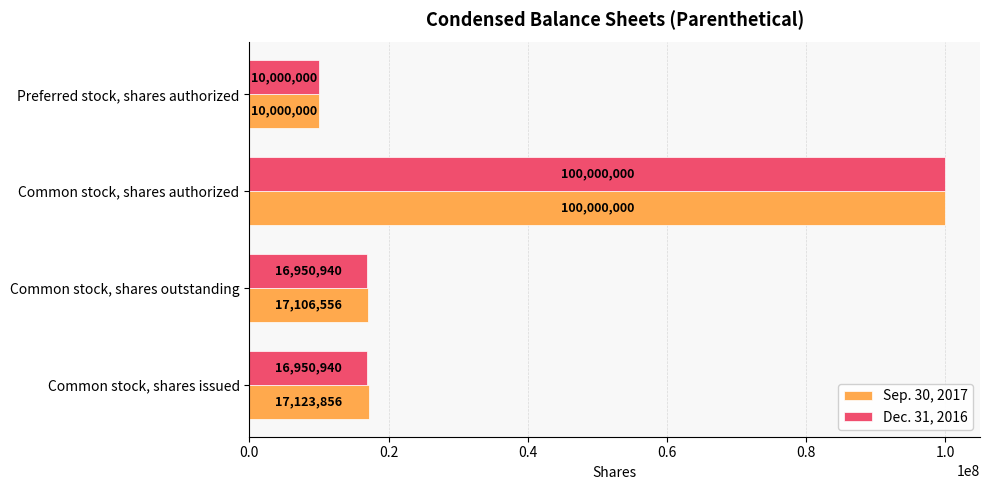

What is the total value across all series at Common stock, shares outstanding?

34057496